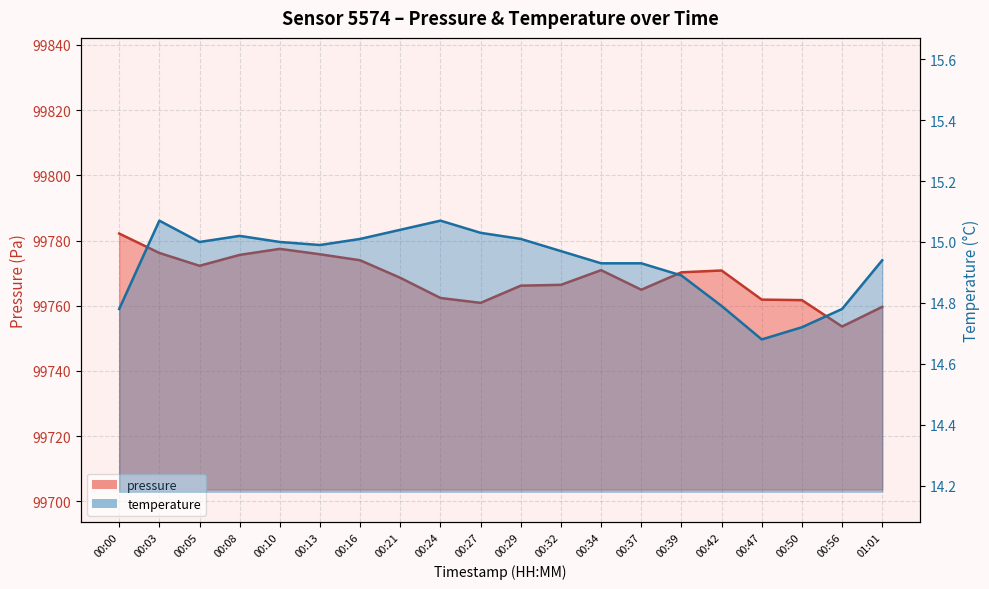

Which label corresponds to the largest value in the chart?

00:00